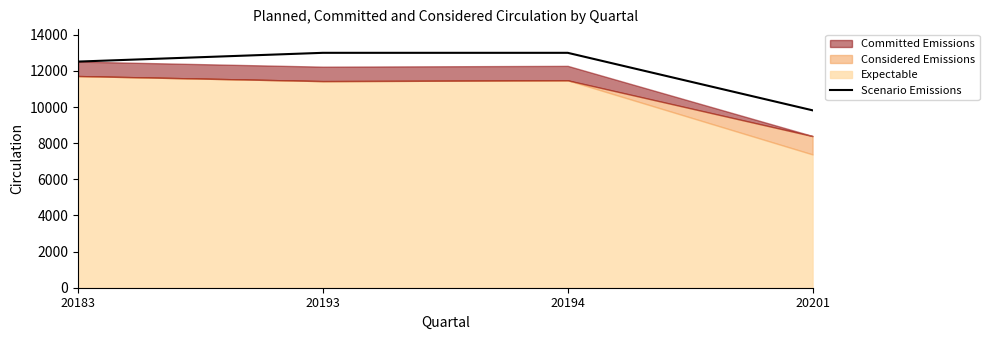

Rank the categories by value from lowest to highest.

20201, 20183, 20193, 20194